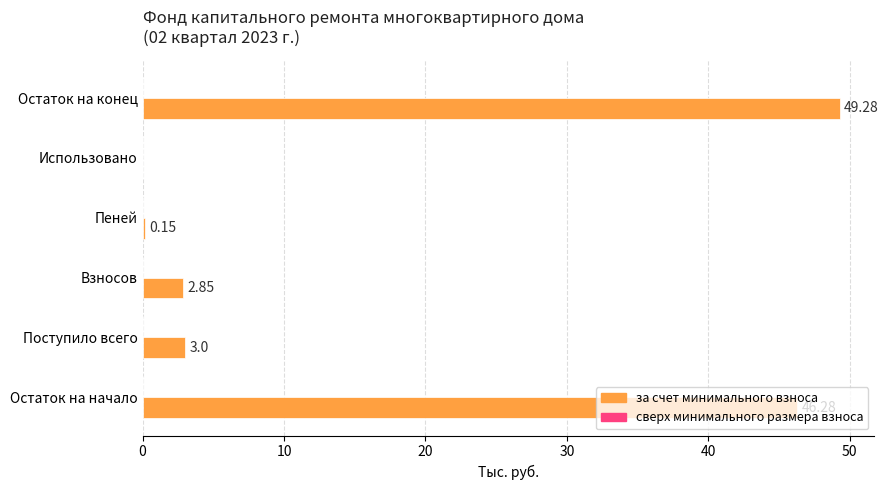

What is the change in value from Поступило всего to Использовано?

-3.0